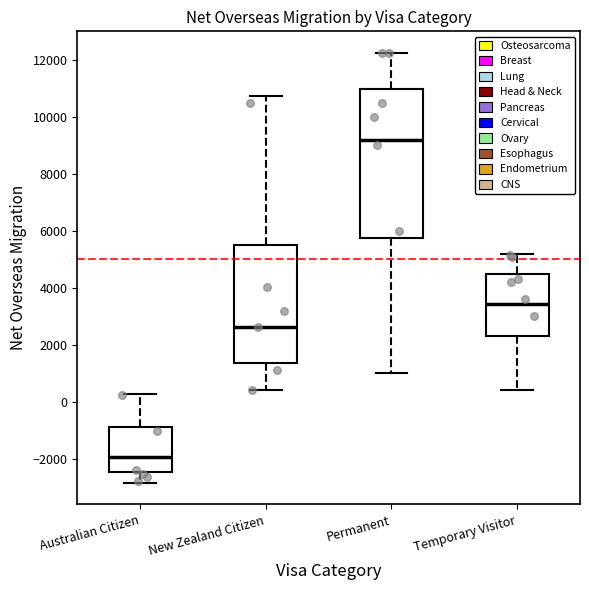

Which box has the highest median line?

Permanent